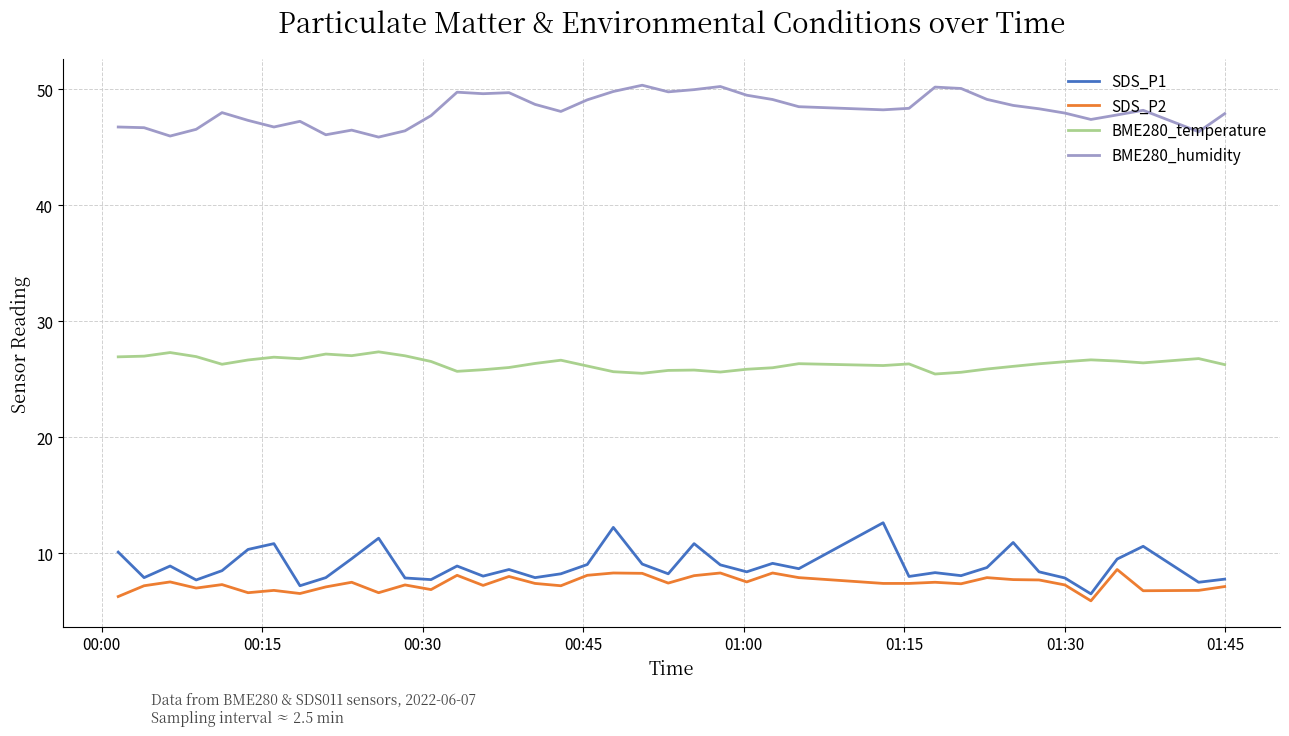

What is the lowest value of the BME280_humidity series?

45.9